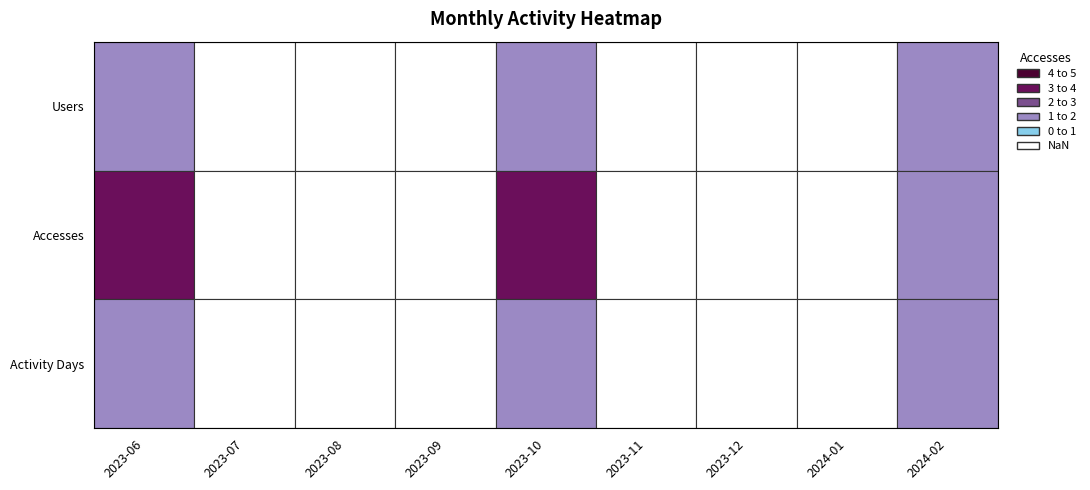

What is the total value across all series at 1?

7